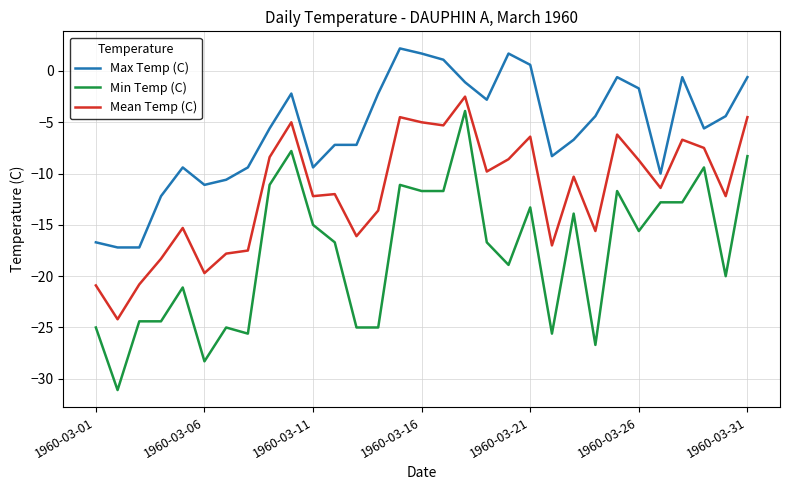

What are all the series names shown in the legend?

Max Temp (C), Min Temp (C), Mean Temp (C)